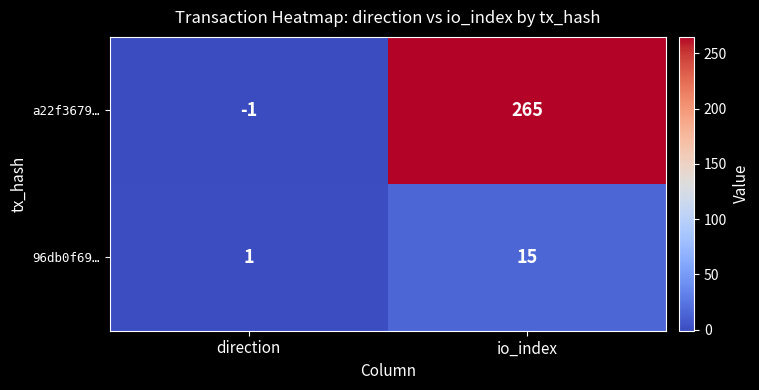

At which category is the sum across all series the highest?

io_index